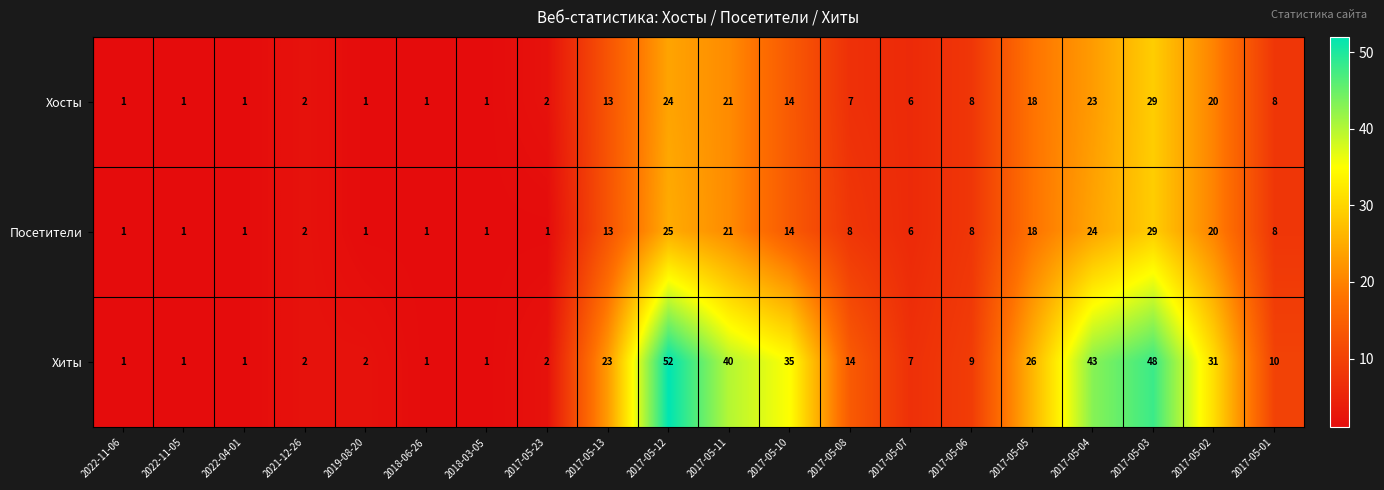

How many data points does each series have?

20